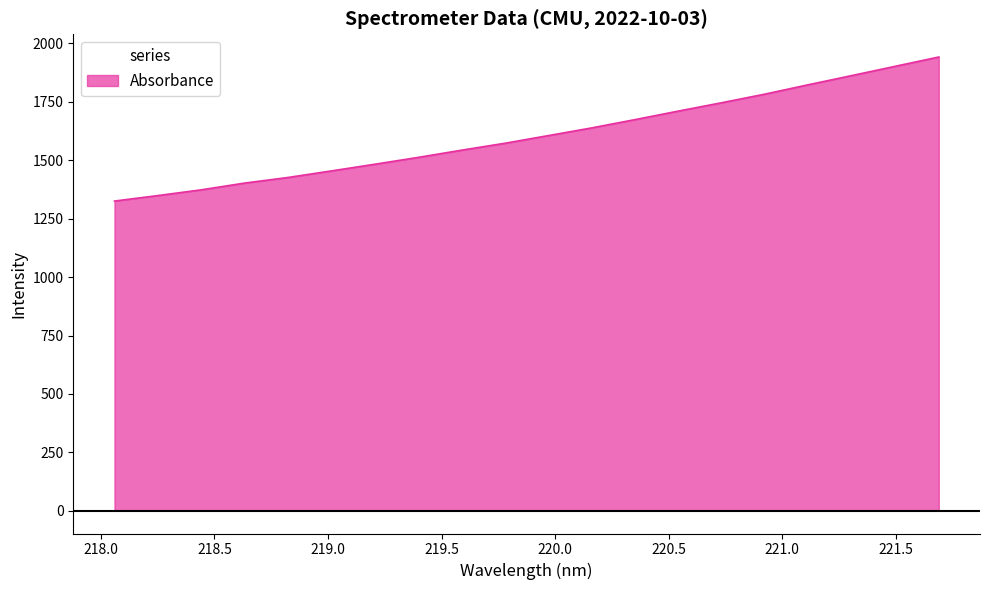

What is the difference between the maximum and minimum values?

616.4